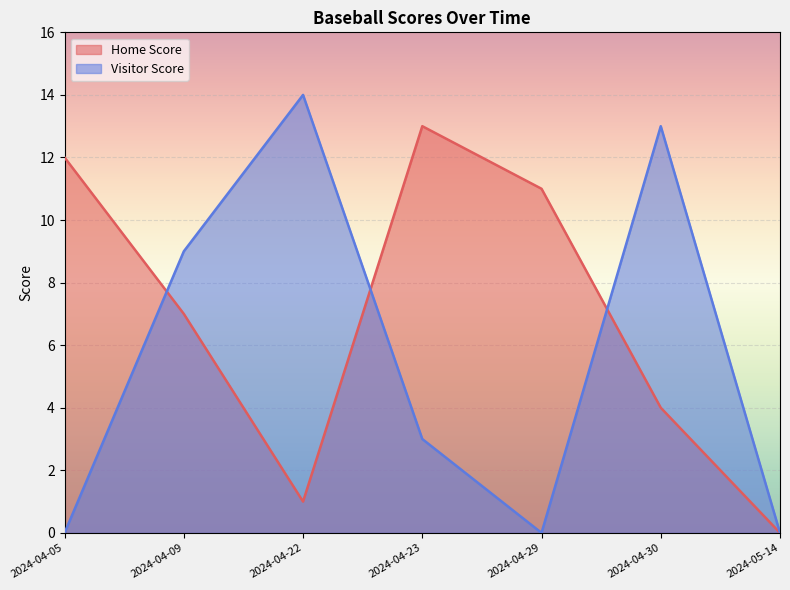

Between 2024-04-30 and 2024-04-29, which is larger?

2024-04-29